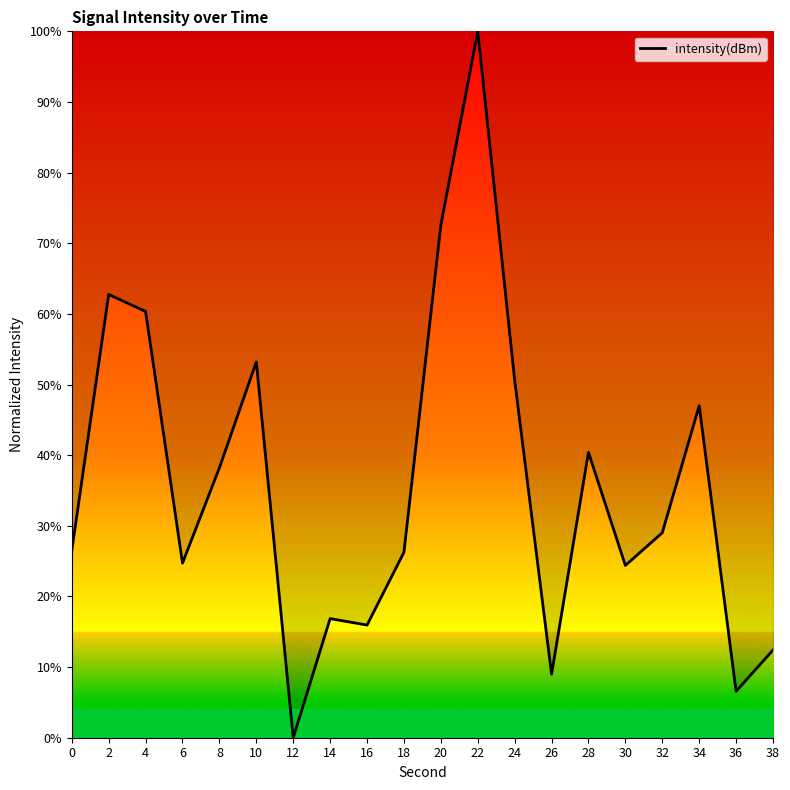

How many lines are shown in the chart?

1